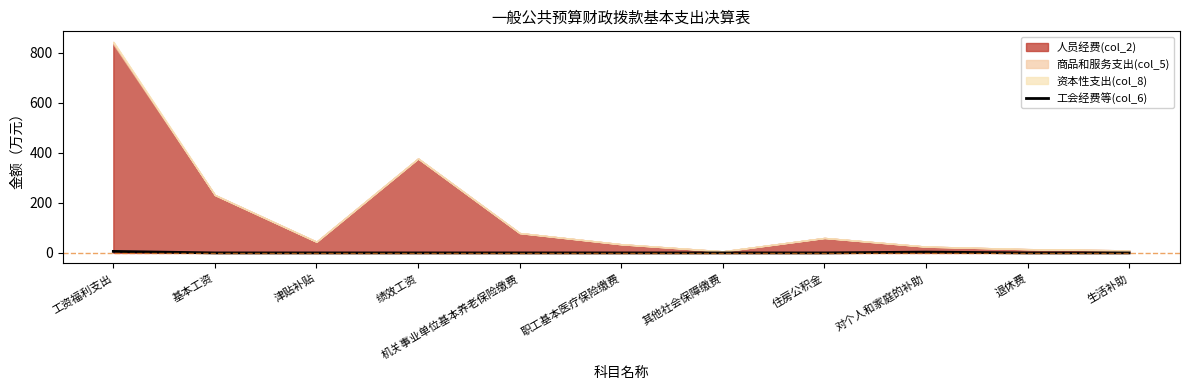

What is the label of the 4th point from the right?

住房公积金